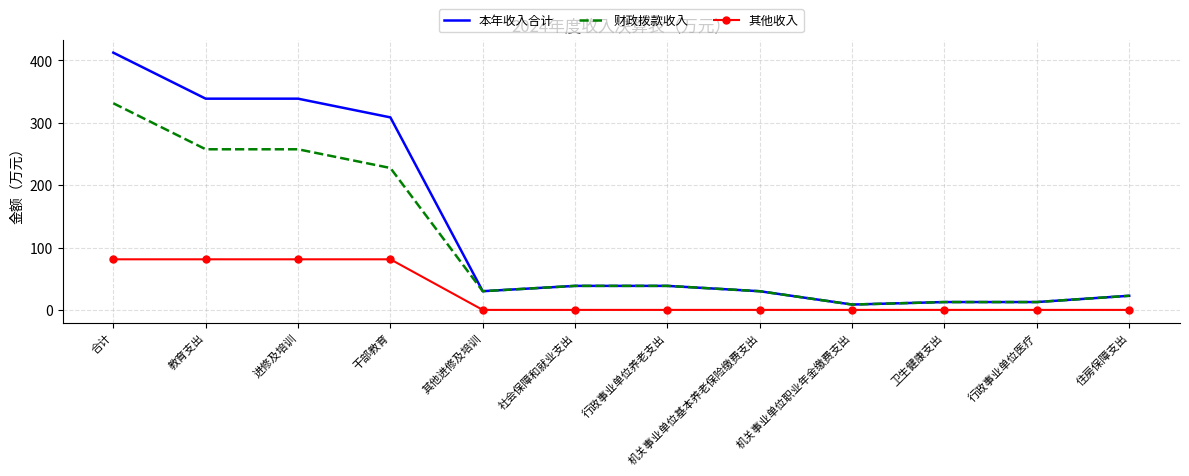

True or false: 其他收入 has a value of 55.2 at 机关事业单位职业年金缴费支出.

False